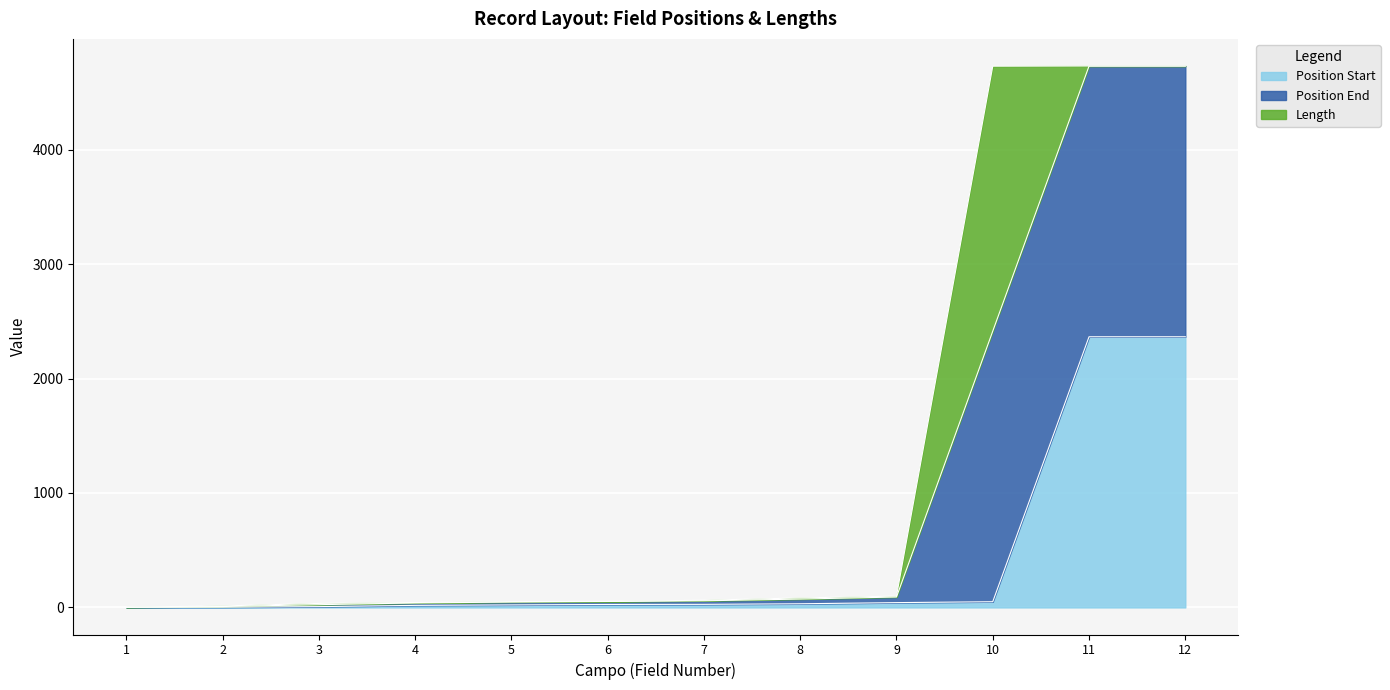

How many lines are shown in the chart?

3